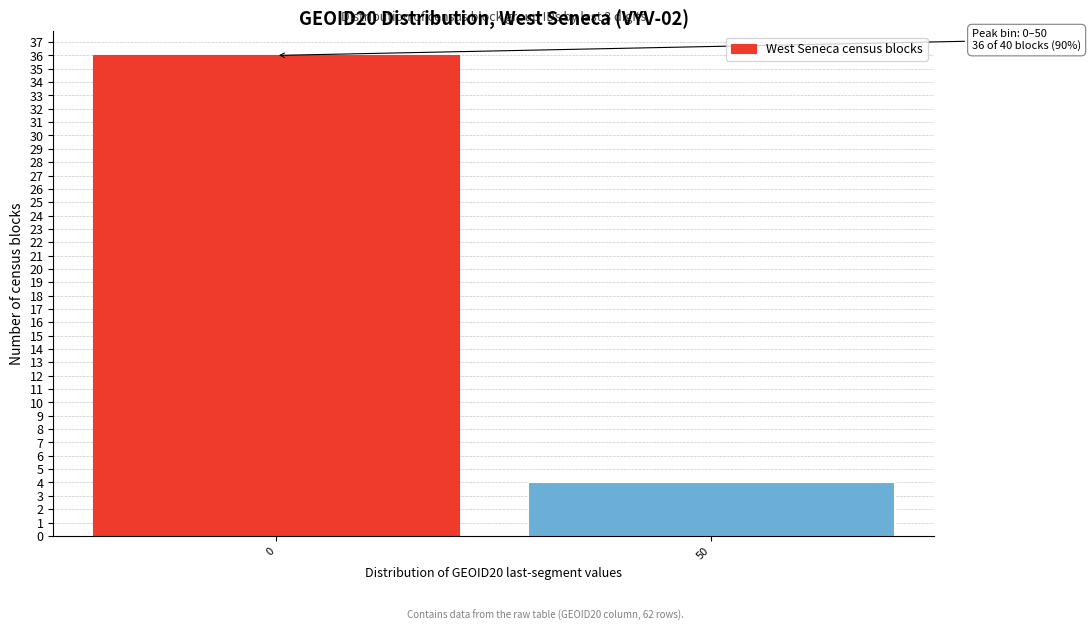

Reading left to right, extract all data points from this chart.

0=36	50=4